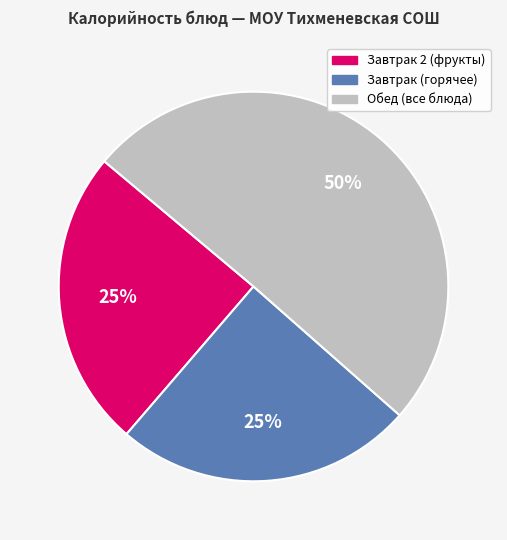

Do Завтрак (горячее) and Обед (все блюда) together represent more than half of the pie?

Yes